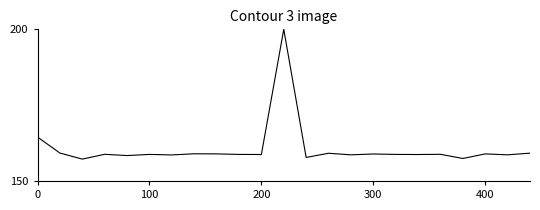

Is this an area chart (filled region under the line)?

No